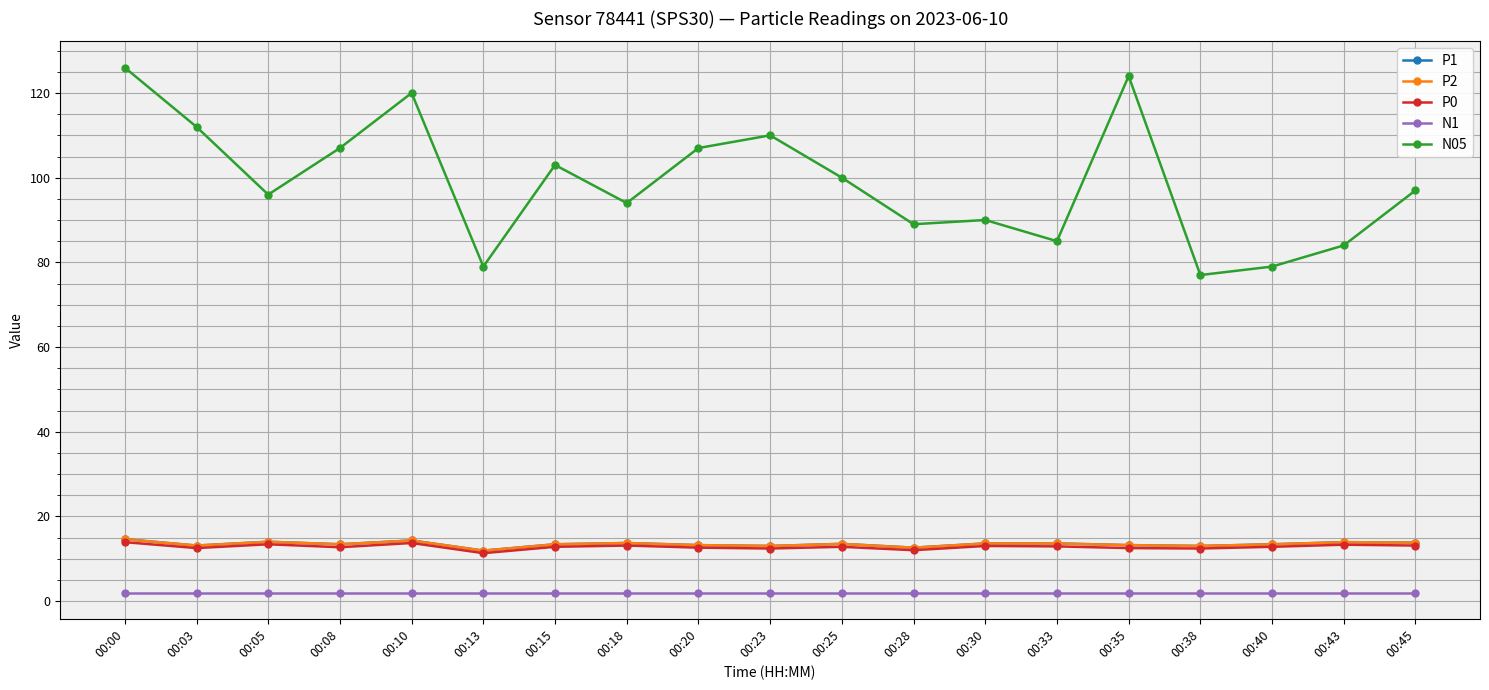

Is this an area chart (filled region under the line)?

No